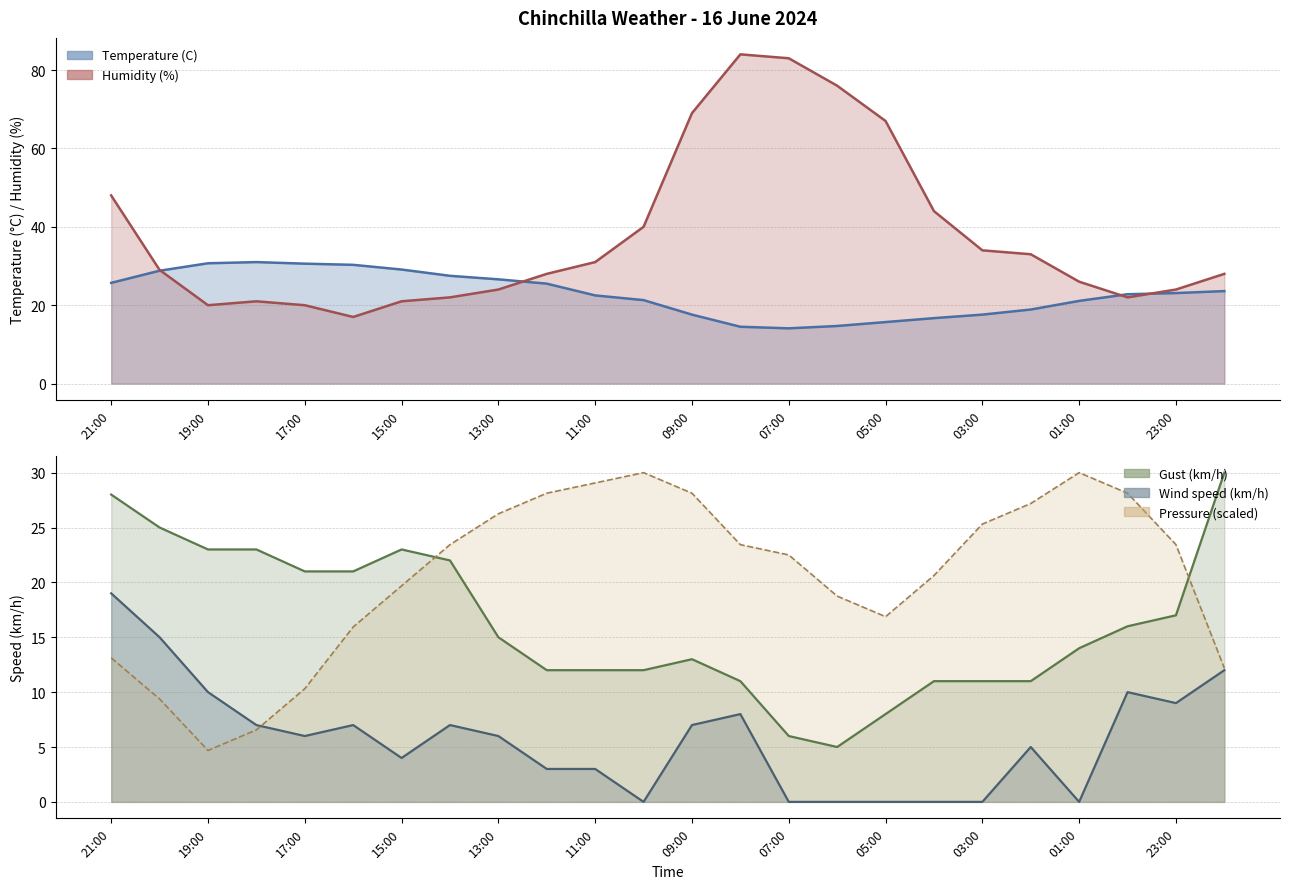

How many interior local valleys does the Humidity (%) series have?

3